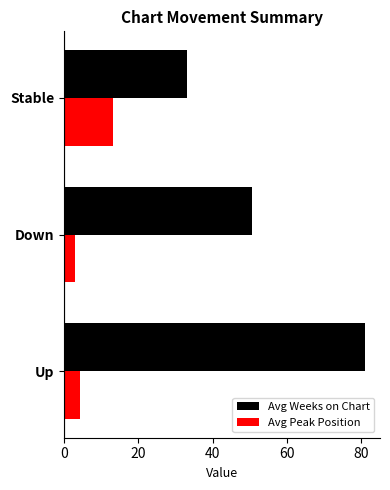

What is the total value across all series at Stable?

46.3